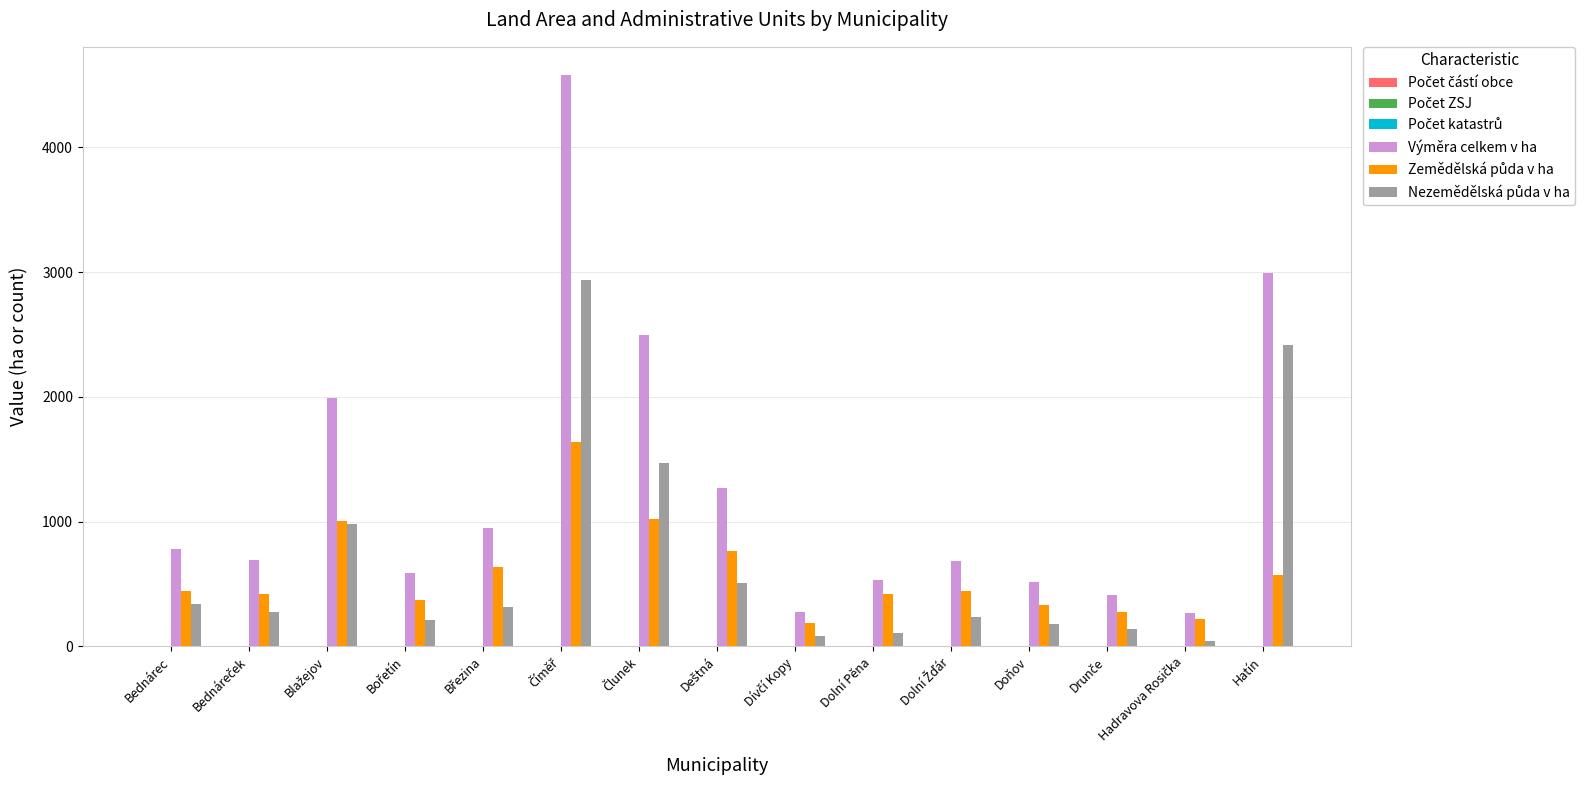

How many data points does each series have?

15